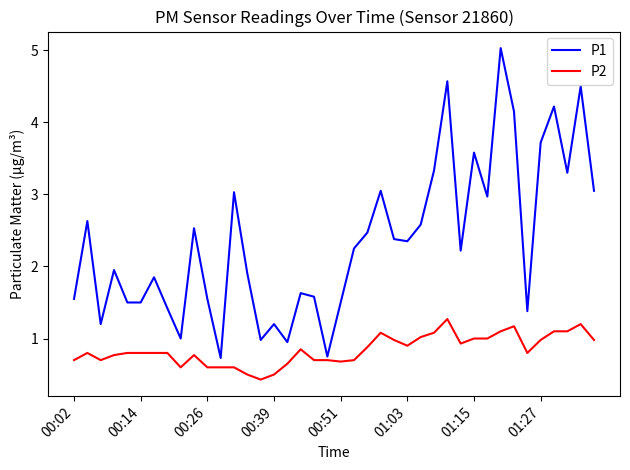

What is the difference between the maximum and minimum values in the P1 series?

4.3